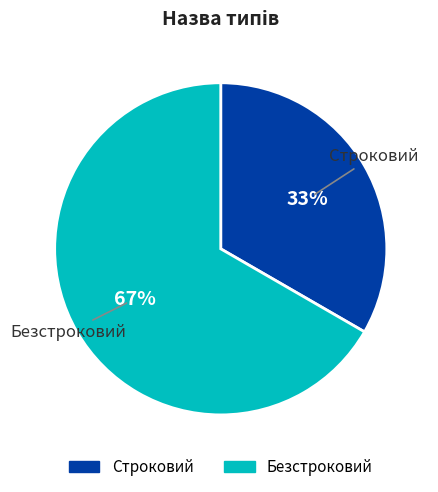

True or false: Строковий accounts for 33% of the total.

True